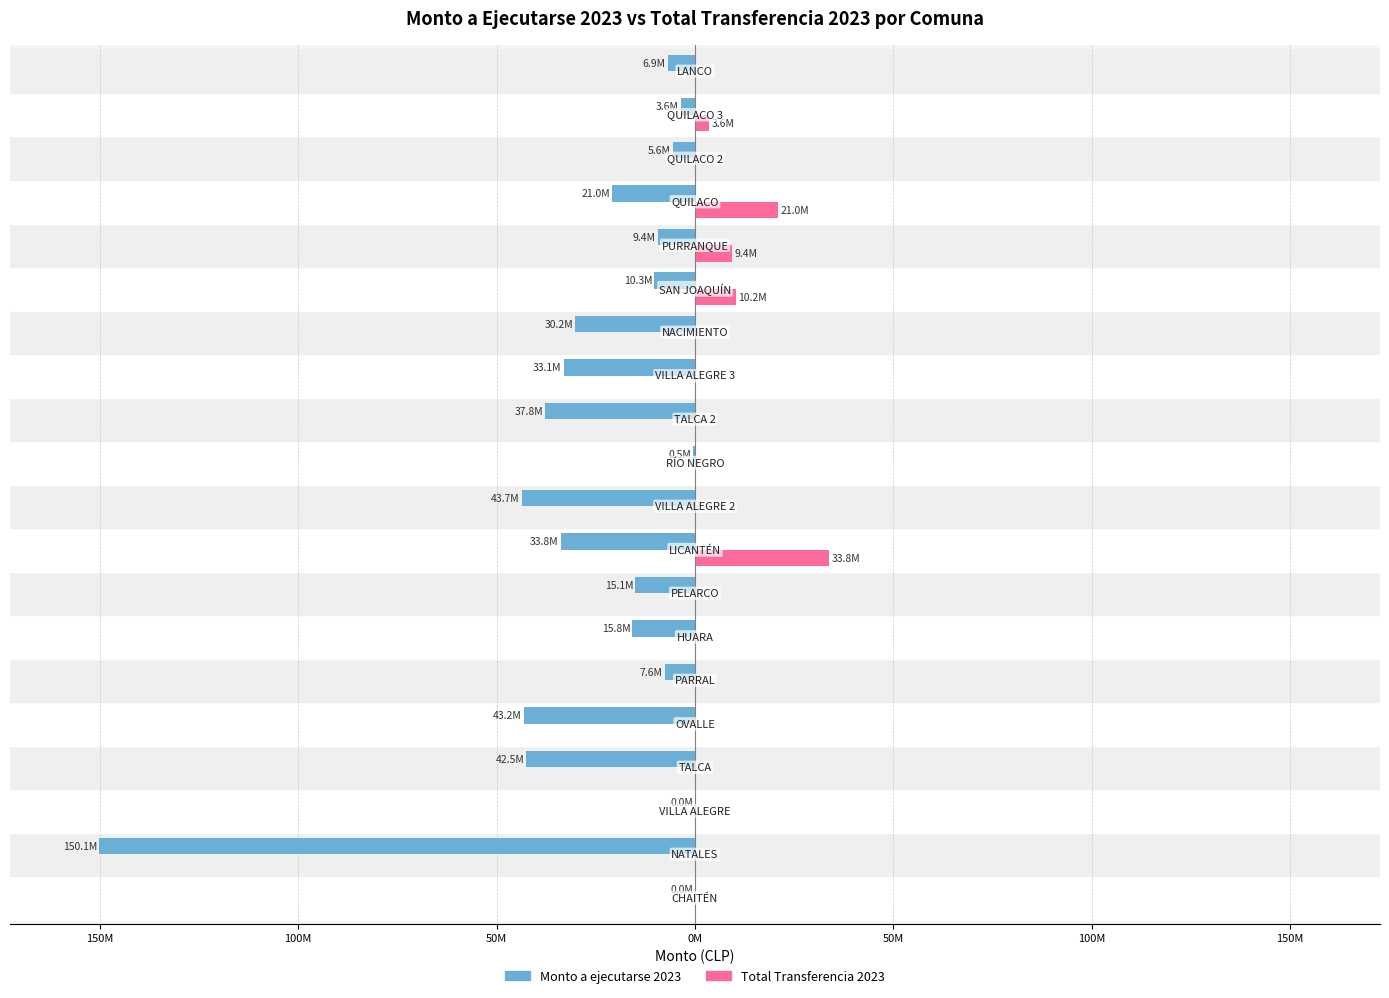

What is the sum of all Monto a ejecutarse 2023 values?

-510.1